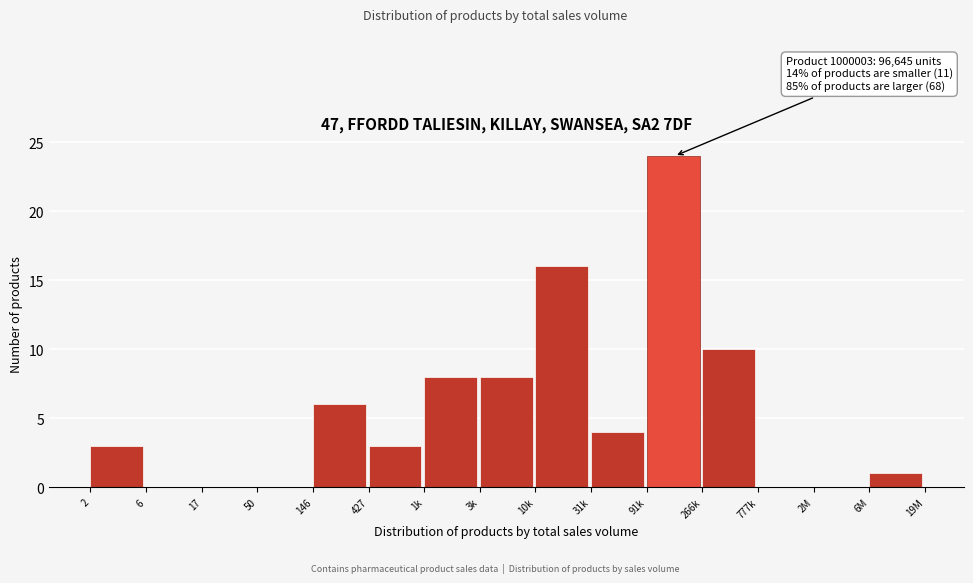

Reading left to right, transcribe all the data shown in this chart.

2=3	6=0	17=0	50=0	146=6	427=3	1k=8	3k=8	10k=16	31k=4	91k=24	266k=10	777k=0	2M=0	6M=1